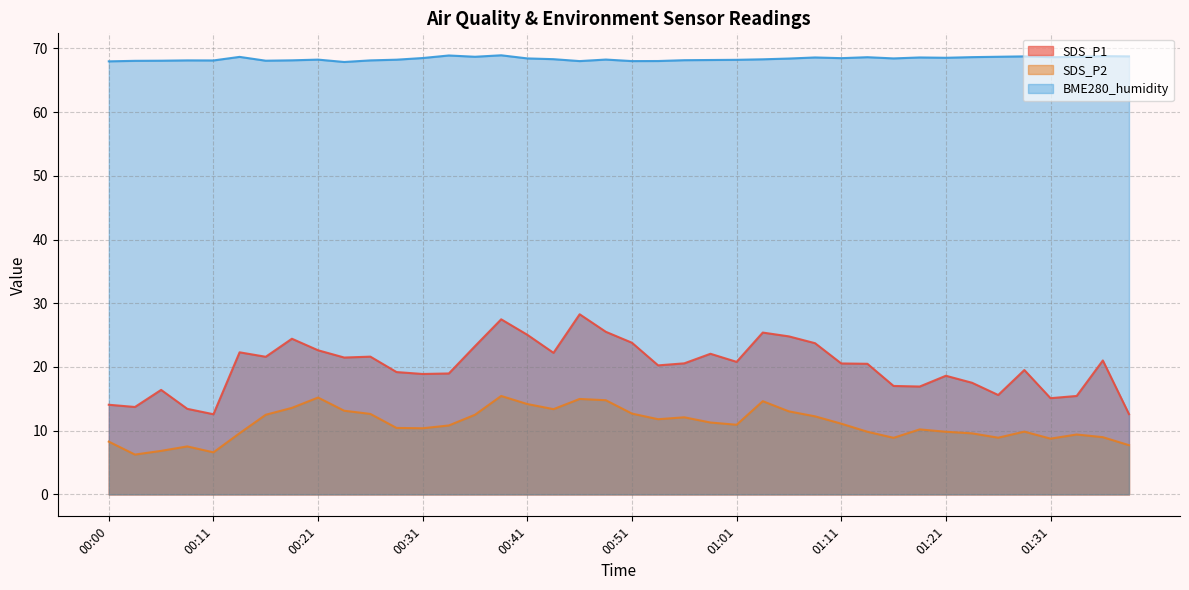

What is the approximate value of SDS_P2 at 00:56?

12.1